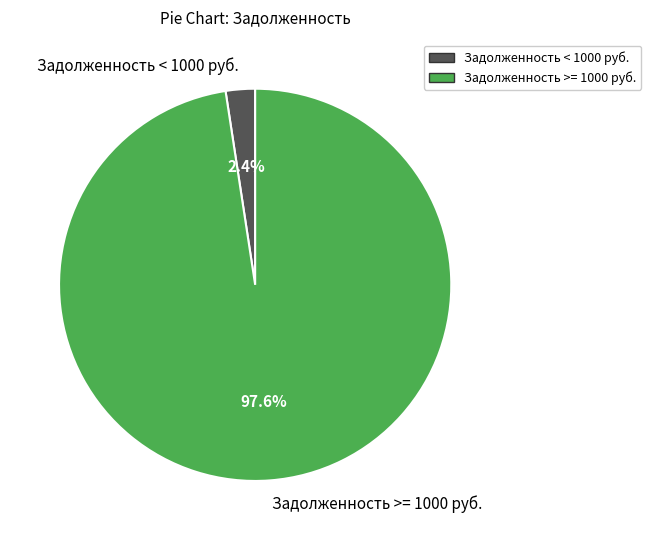

Rank the categories by value from lowest to highest.

Задолженность < 1000 руб., Задолженность >= 1000 руб.